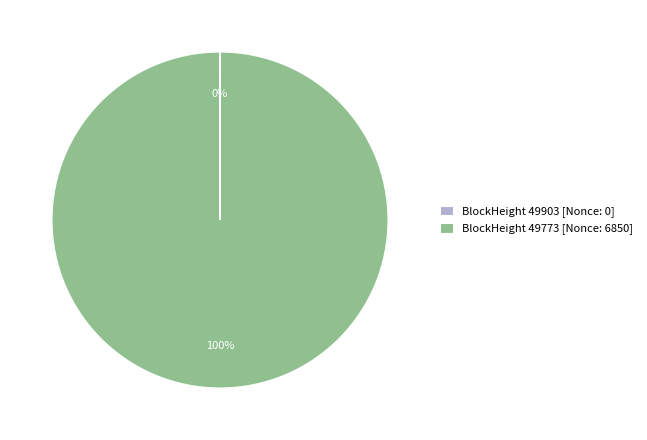

Does any single category account for the majority?

Yes